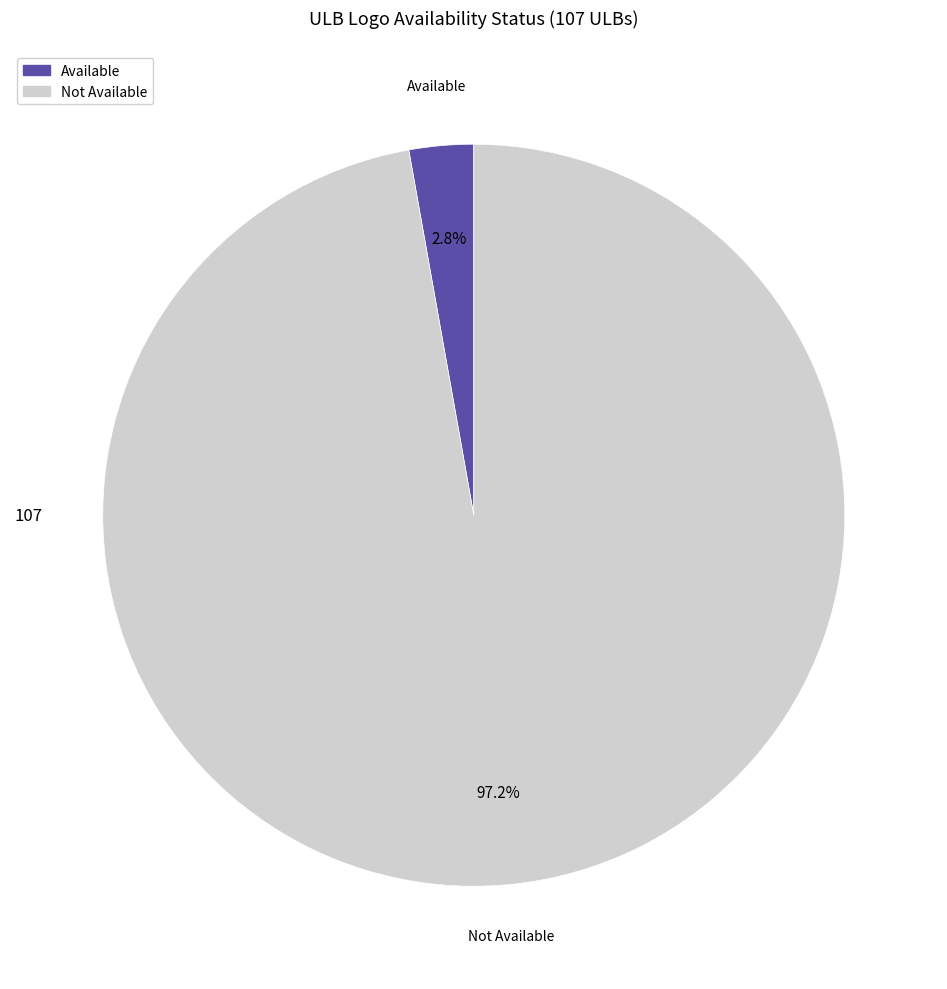

What is the largest slice in the pie chart?

Not Available